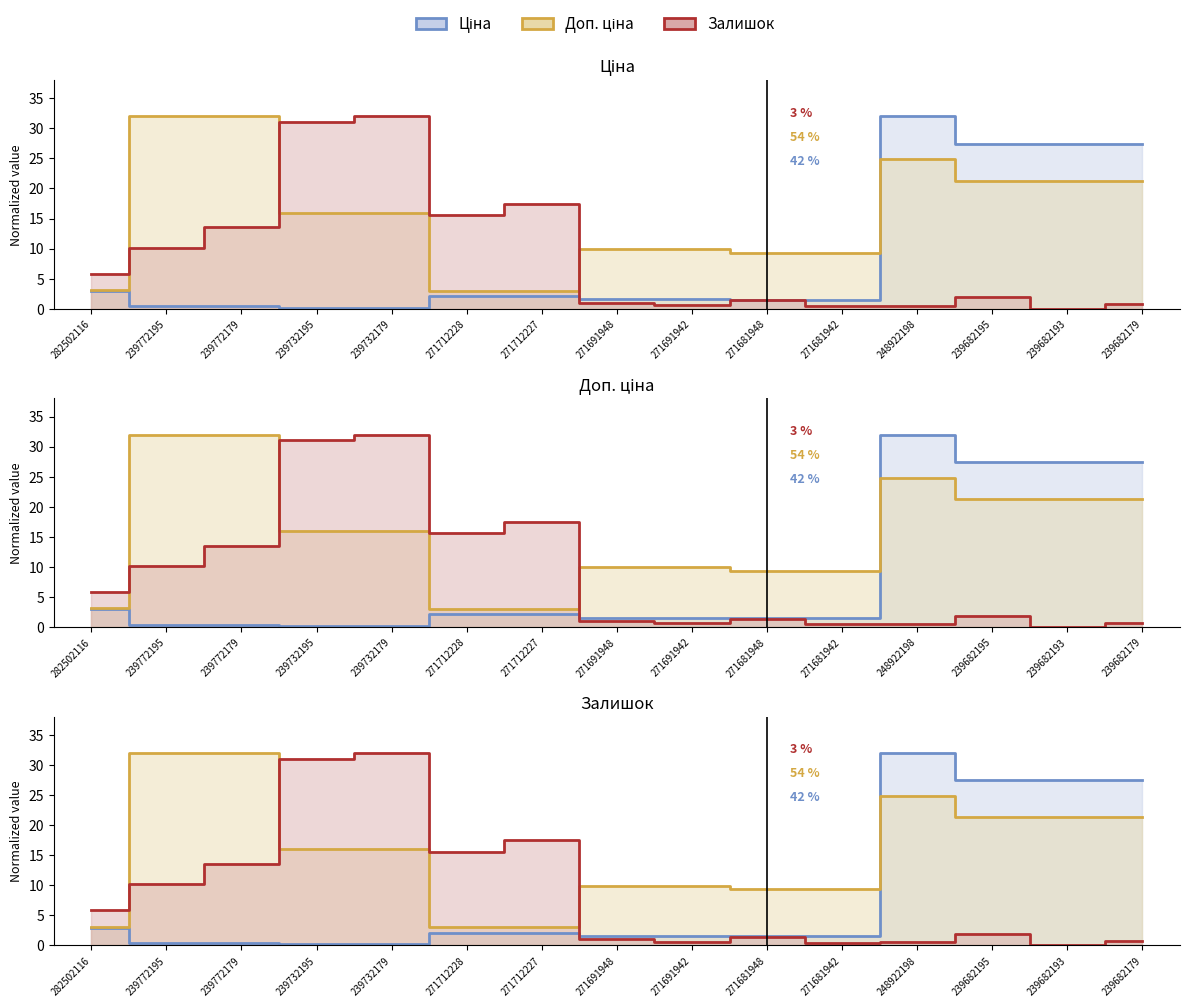

At which category does Доп. ціна reach its first local peak?

248922198